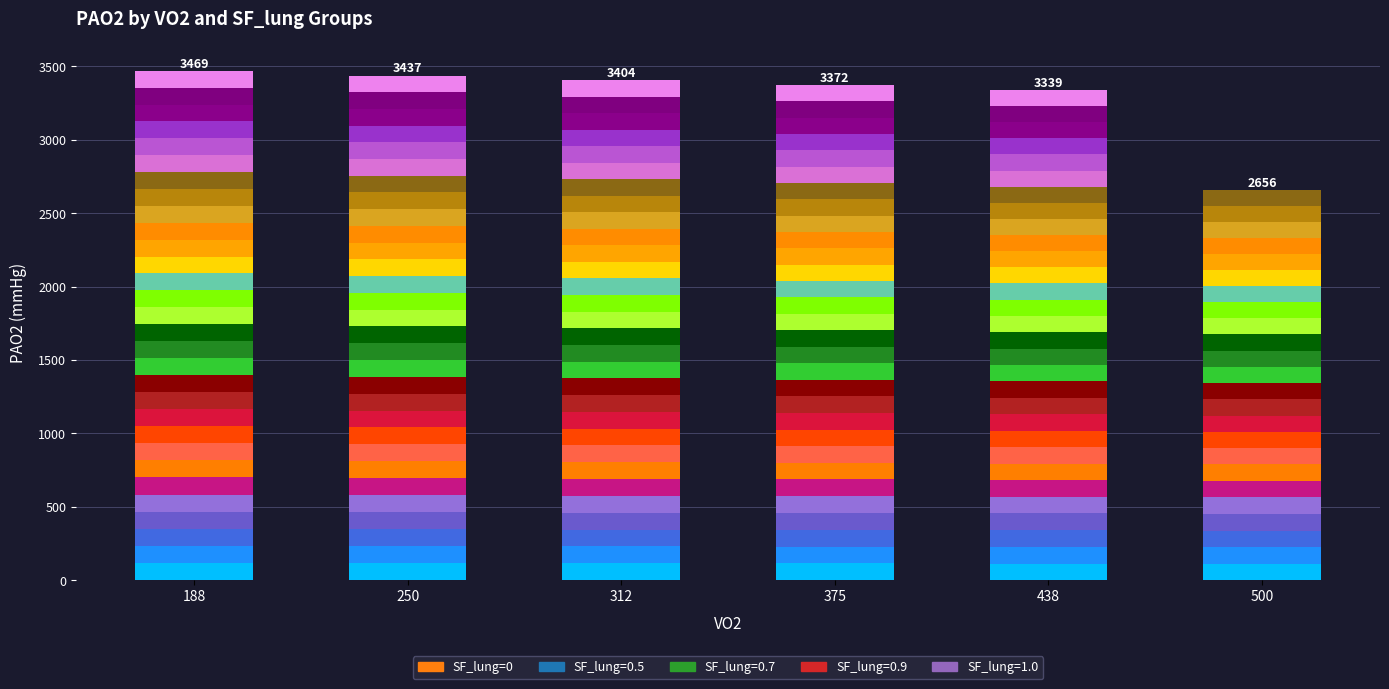

Reading left to right, transcribe all the data shown in this chart.

188=116.6	250=115.9	312=115.1	375=114.4	438=113.6	500=112.9